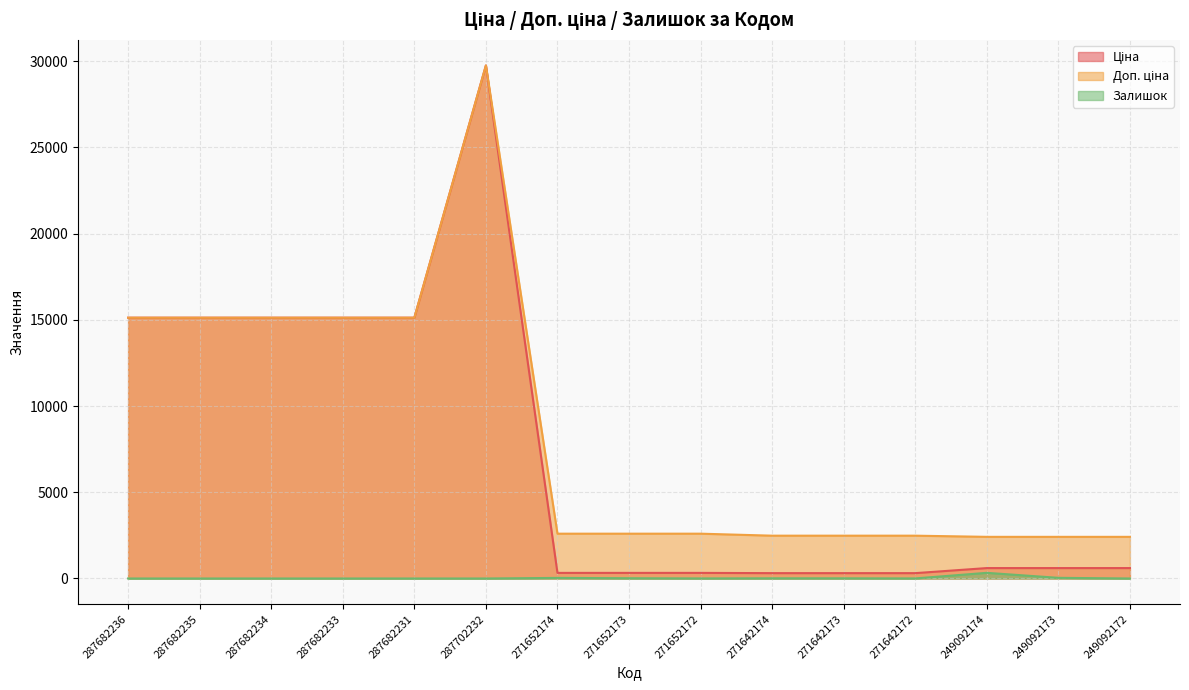

Reading right to left, what are all the values shown in this chart?

Ціна: 603.7	603.7	603.7	310.3	310.3	310.3	324.8	324.8	324.8	29747.2	15120.0	15120.0	15120.0	15120.0	15120.0
Доп. ціна: 2414.8	2414.8	2414.8	2482.4	2482.4	2482.4	2598.3	2598.3	2598.3	29747.2	15120.0	15120.0	15120.0	15120.0	15120.0
Залишок: 0.0	38.0	328.0	4.0	10.0	11.0	4.0	15.0	34.0	0.0	0.0	0.0	0.0	0.0	0.0